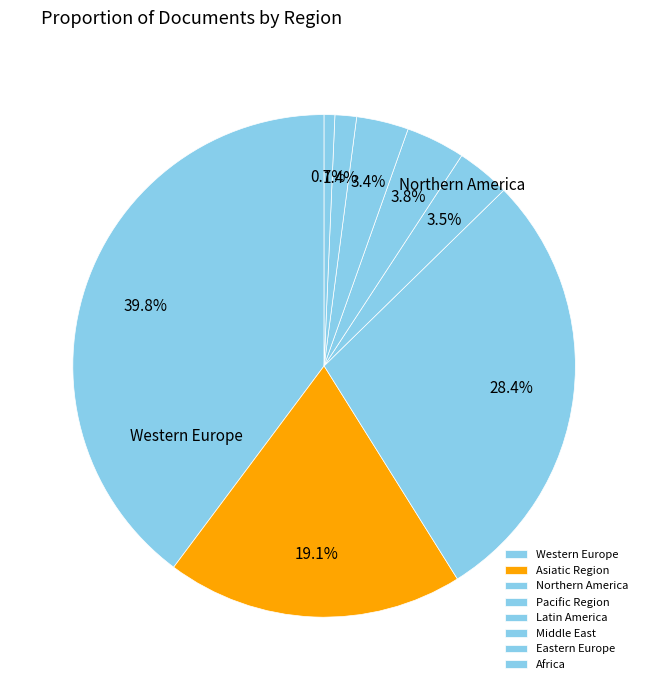

Do Pacific Region and Western Europe together represent more than half of the pie?

No